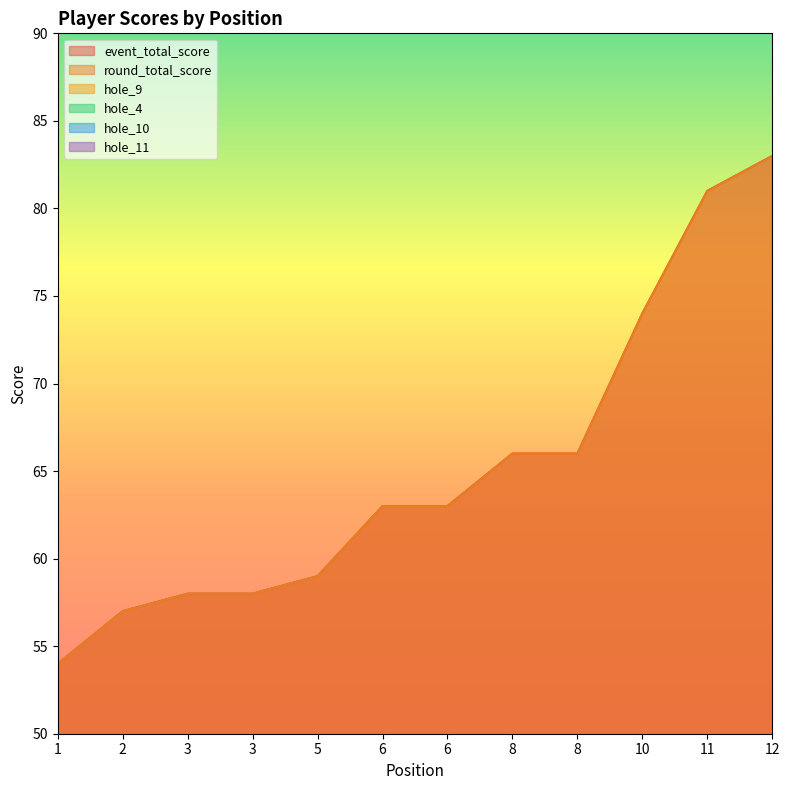

Reading left to right, transcribe all the data shown in this chart.

event_total_score: 1=54	2=57	3=58	3=58	5=59	6=63	6=63	8=66	8=66	10=74	11=81	12=83
round_total_score: 1=54	2=57	3=58	3=58	5=59	6=63	6=63	8=66	8=66	10=74	11=81	12=83
hole_9: 1=4	2=4	3=4	3=4	5=4	6=5	6=4	8=5	8=3	10=5	11=6	12=7
hole_4: 1=3	2=3	3=3	3=3	5=3	6=3	6=3	8=4	8=2	10=5	11=4	12=3
hole_10: 1=3	2=4	3=4	3=4	5=4	6=3	6=3	8=4	8=4	10=4	11=5	12=6
hole_11: 1=2	2=3	3=2	3=3	5=2	6=3	6=3	8=3	8=3	10=4	11=4	12=9